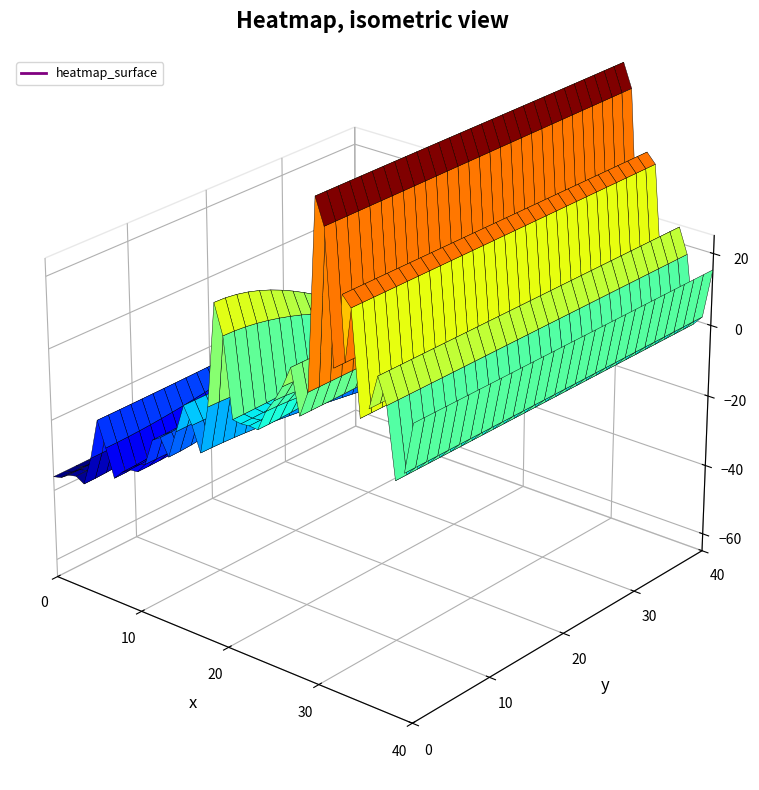

Which has a higher value, 30 or 18?

30